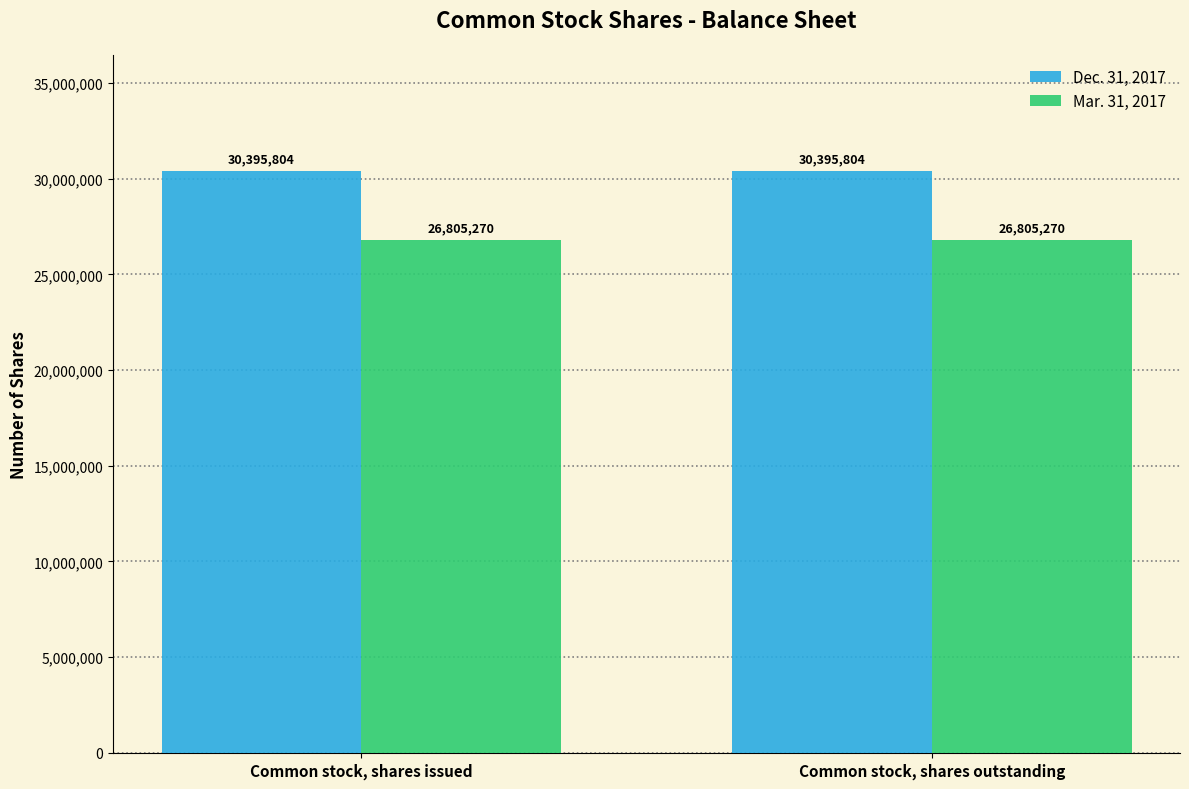

What is the sum of all Mar. 31, 2017 values?

53610540